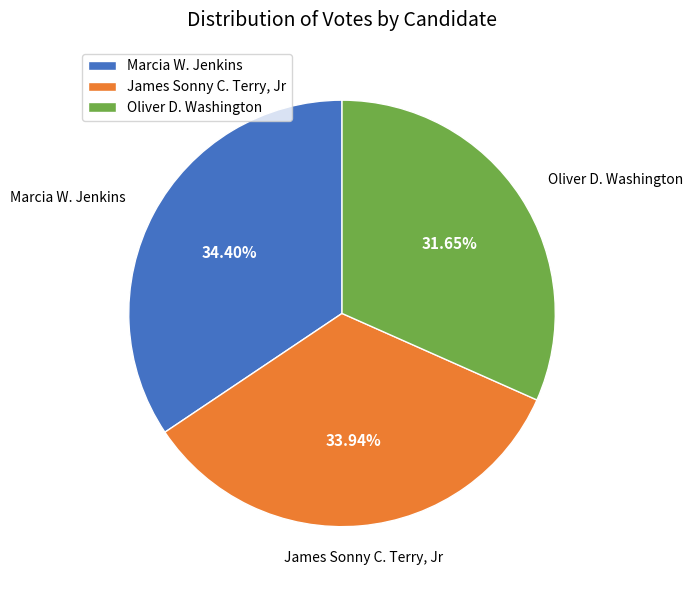

Which slice is the smallest?

Oliver D. Washington